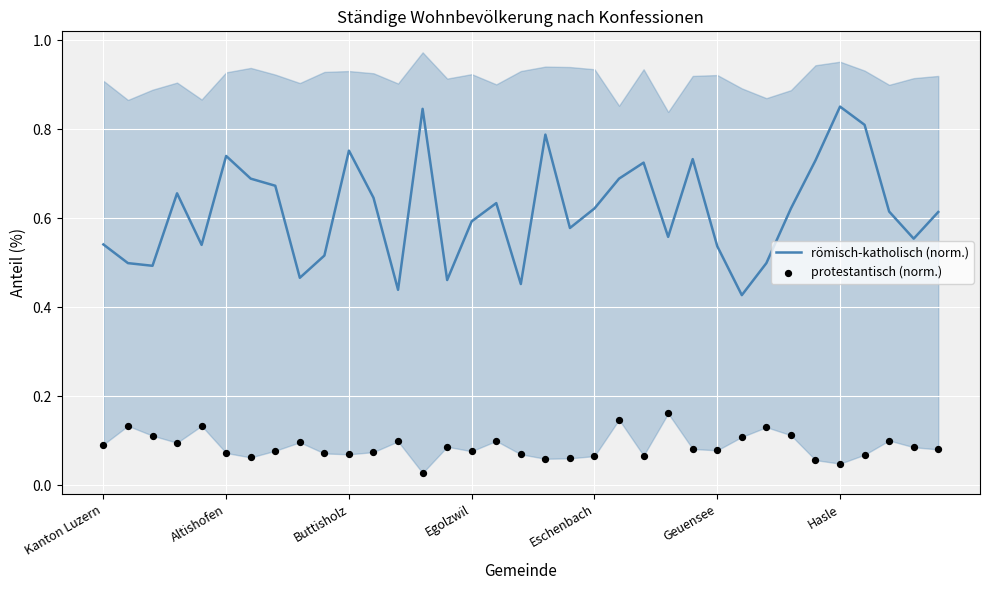

What are all the series names shown in the legend?

römisch-katholisch (norm.), protestantisch (norm.)